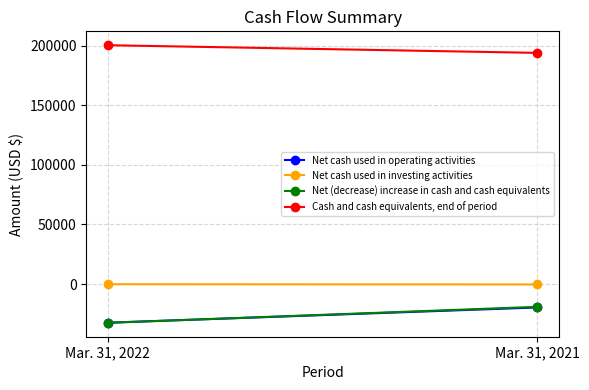

Reading right to left, extract all data points from this chart.

Net cash used in operating activities: Mar. 31, 2021=-19640	Mar. 31, 2022=-32413
Net cash used in investing activities: Mar. 31, 2021=-316	Mar. 31, 2022=-120
Net (decrease) increase in cash and cash equivalents: Mar. 31, 2021=-19104	Mar. 31, 2022=-32533
Cash and cash equivalents, end of period: Mar. 31, 2021=194015	Mar. 31, 2022=200435